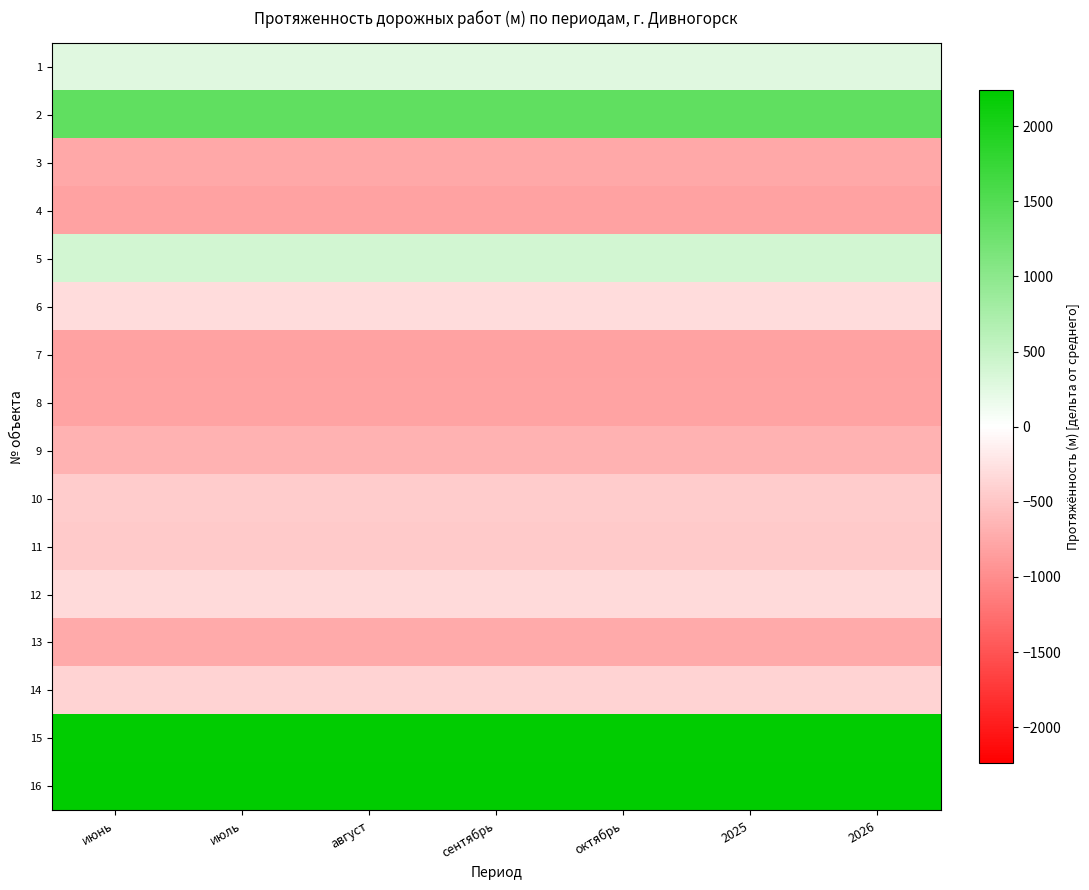

Between октябрь and 2026, which is larger?

октябрь